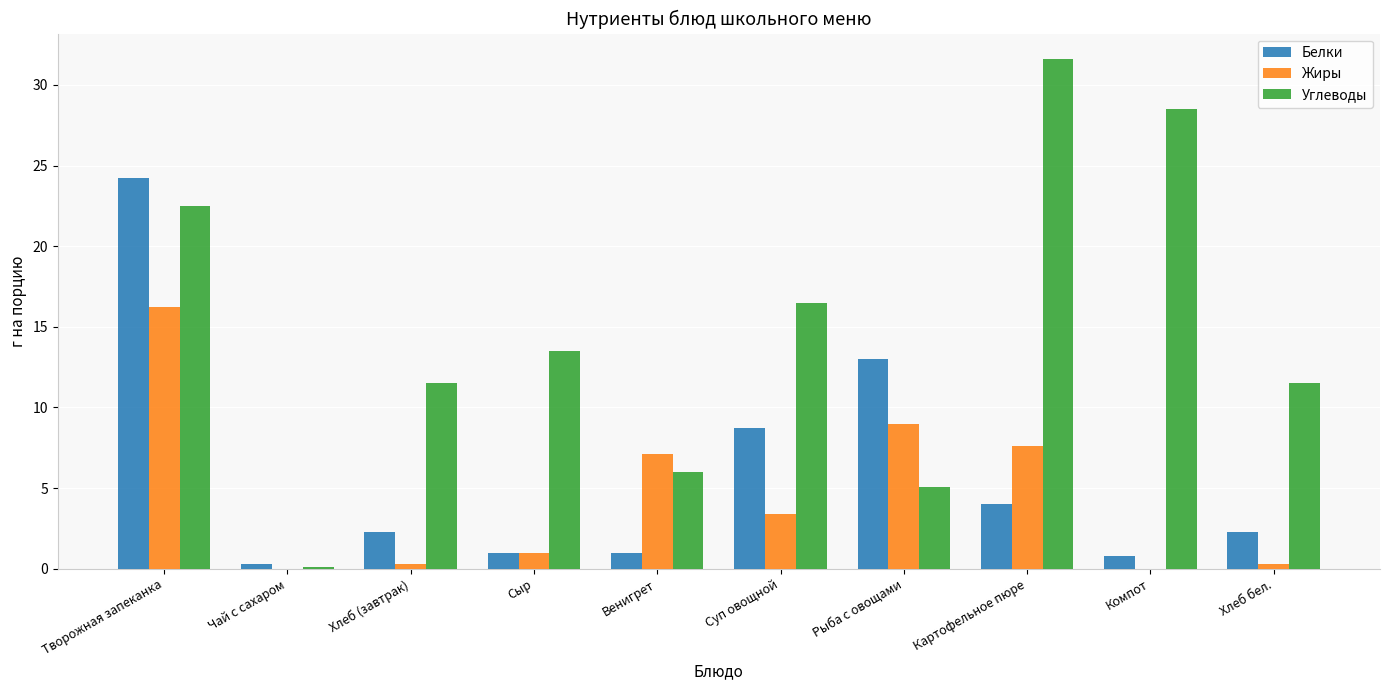

The Жиры series shows 9.3 at Венигрет. True or false?

False